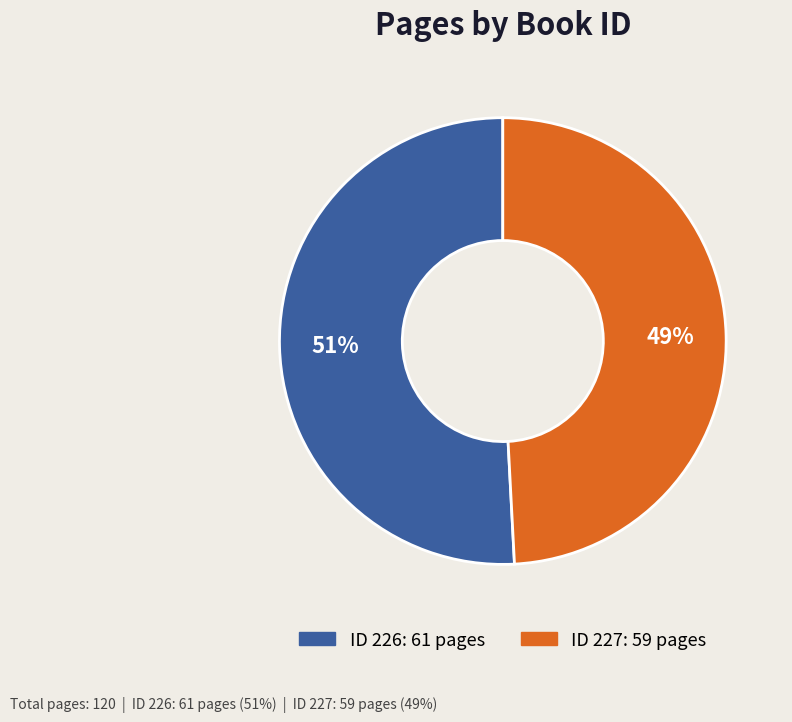

To the nearest percent, what is the difference between the largest and smallest slice percentages?

2%